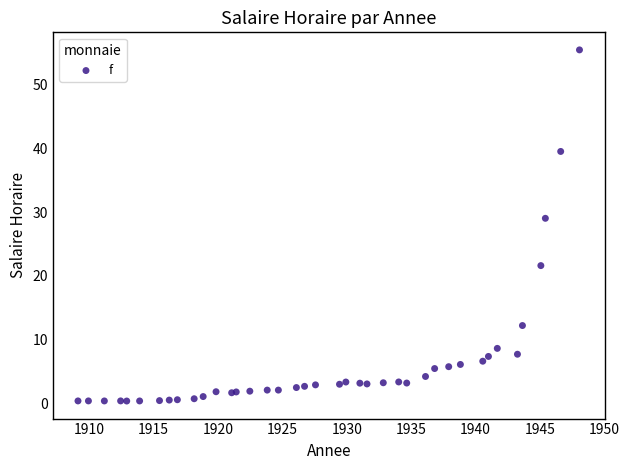

What Y value in the scatter plot is closest to 27?

29.0